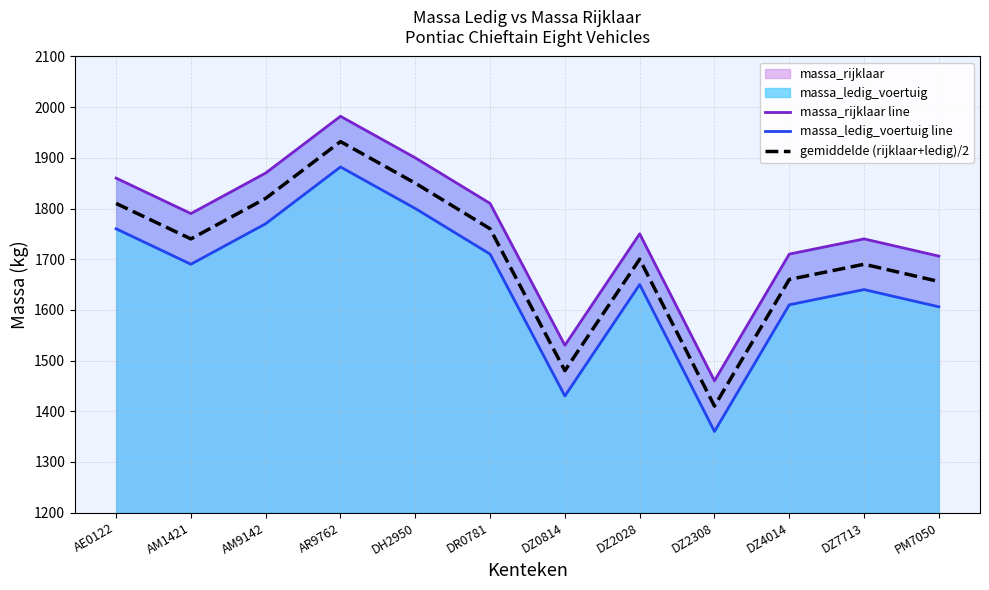

What is the highest value of the massa_ledig_voertuig line series?

1882